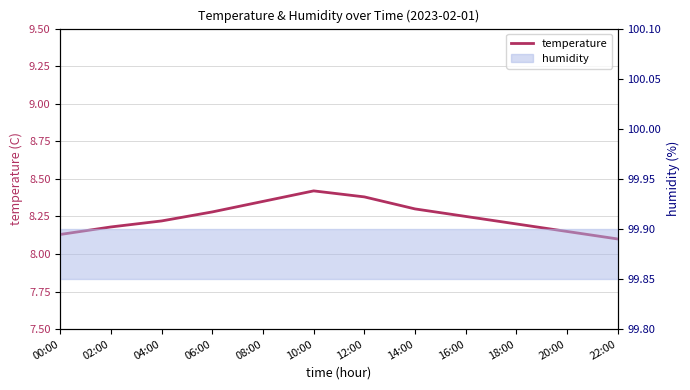

What is the difference between the maximum and minimum values?

0.3